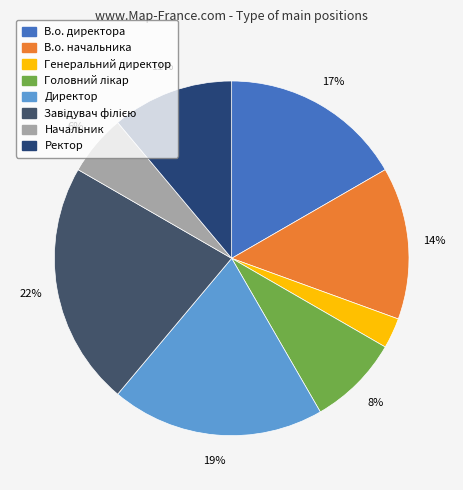

What is the smallest slice in the pie chart?

Генеральний директор